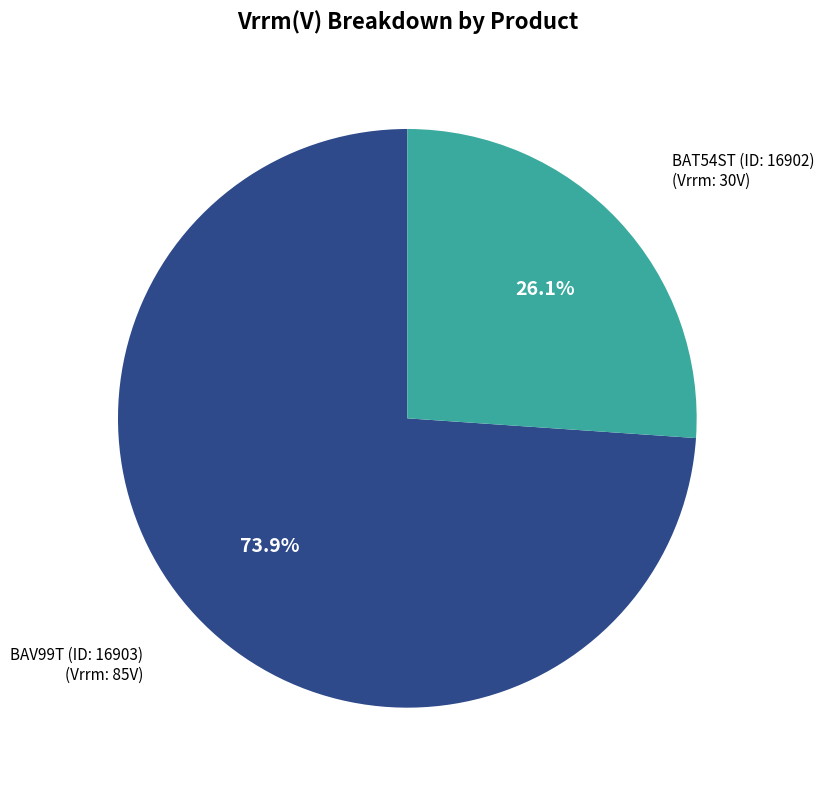

Does any single category account for the majority?

Yes